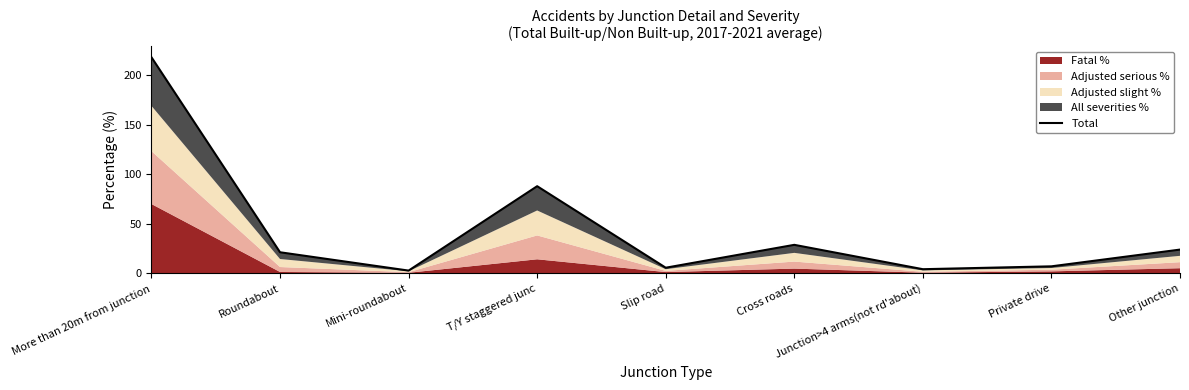

Where does the data first go above 21?

More than 20m from junction